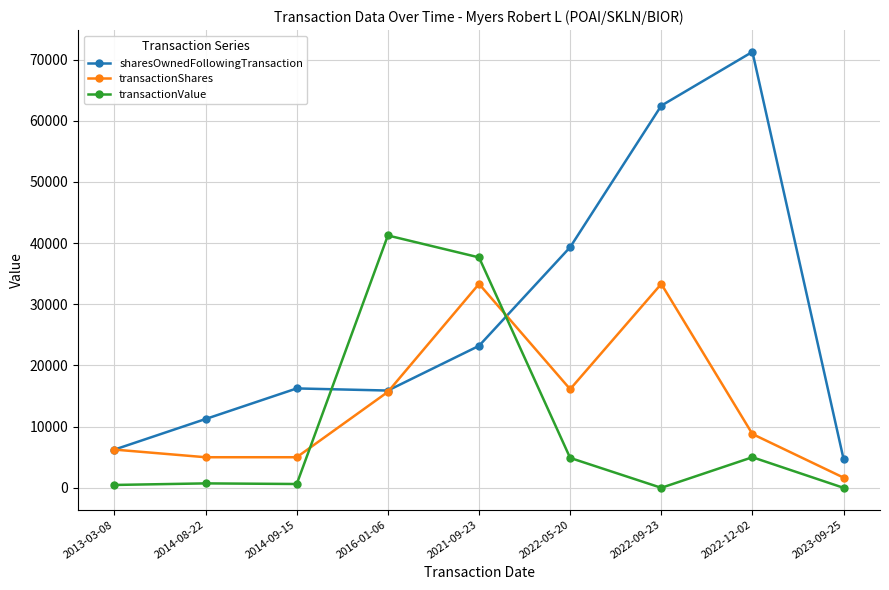

What is the lowest value of the sharesOwnedFollowingTransaction series?

4720